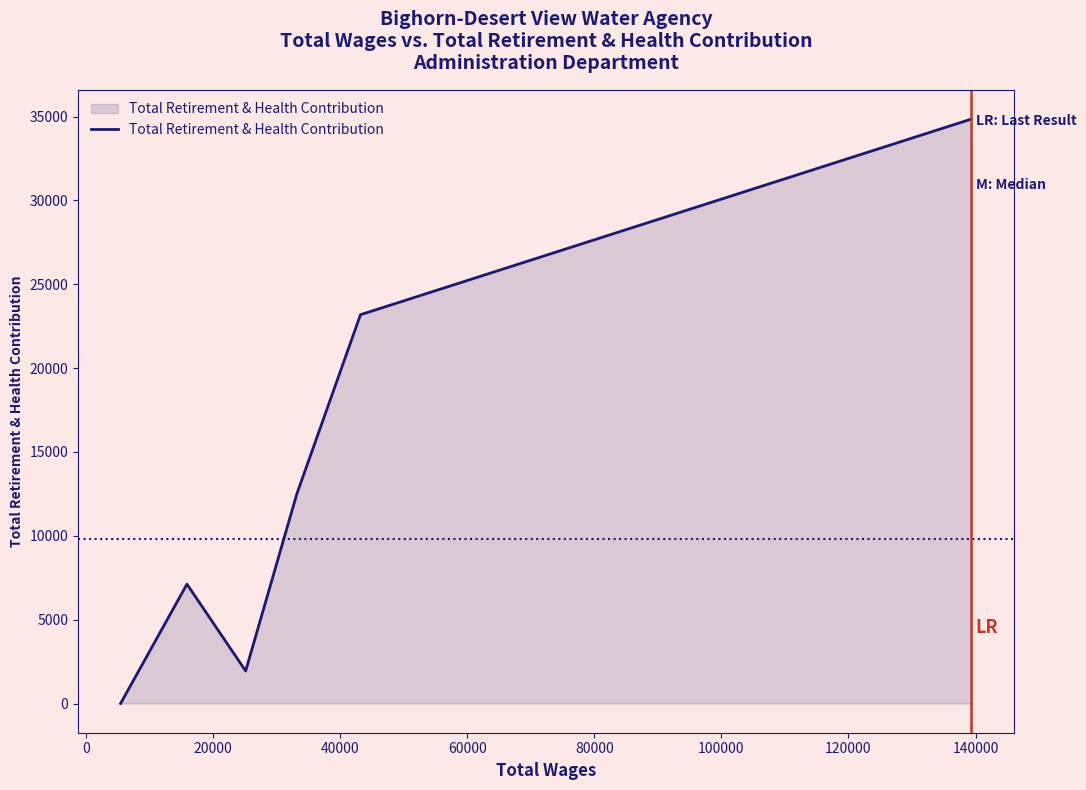

How many interior local valleys (lower than both neighbors) does the data have?

1